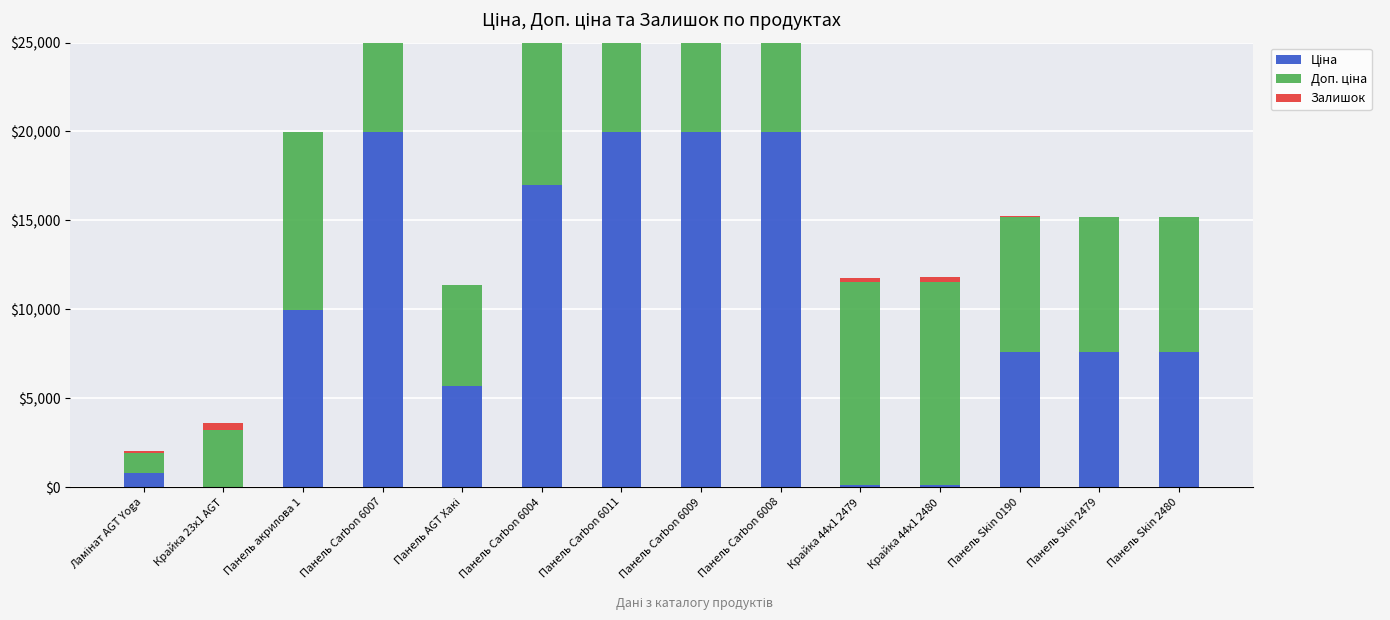

True or false: Залишок has a value of 29.4 at Панель Skin 2480.

False